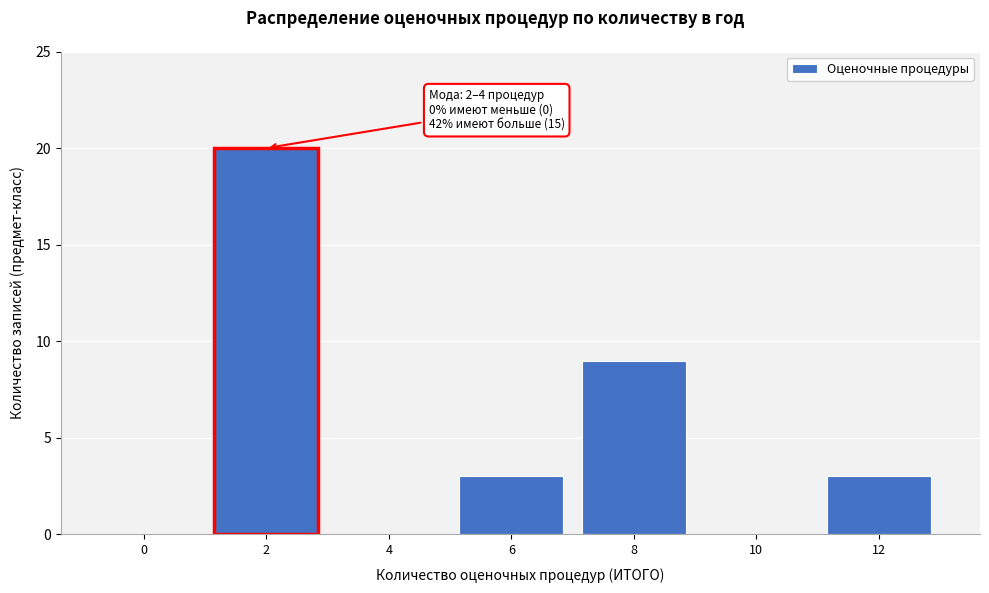

Reading left to right, transcribe all the data shown in this chart.

0=0	2=20	4=0	6=3	8=9	10=0	12=3